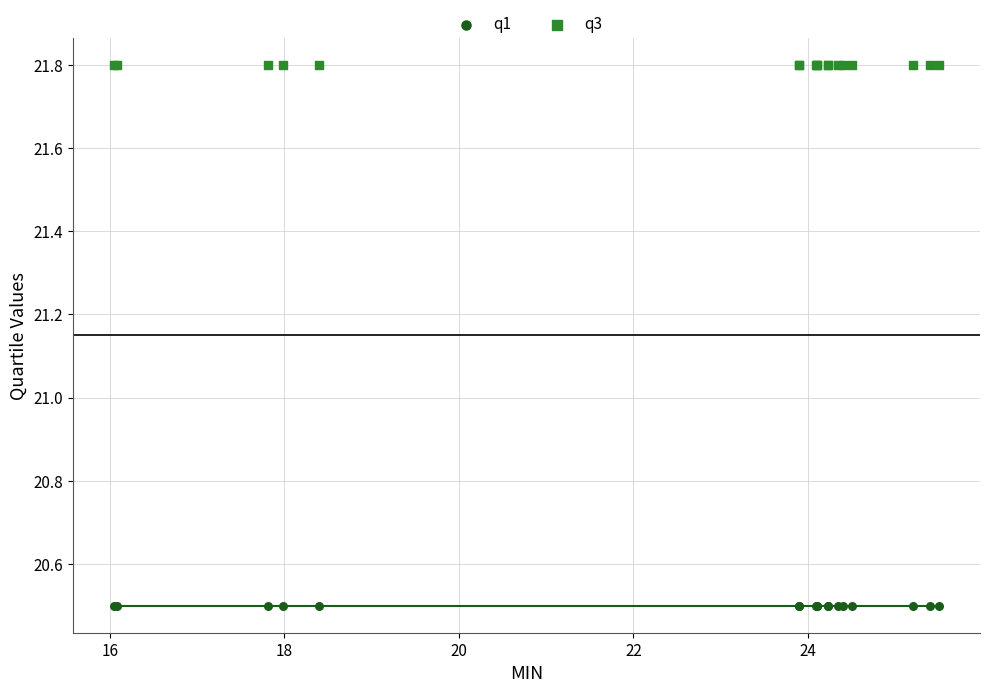

What are all the series names shown in the legend?

q1, q3